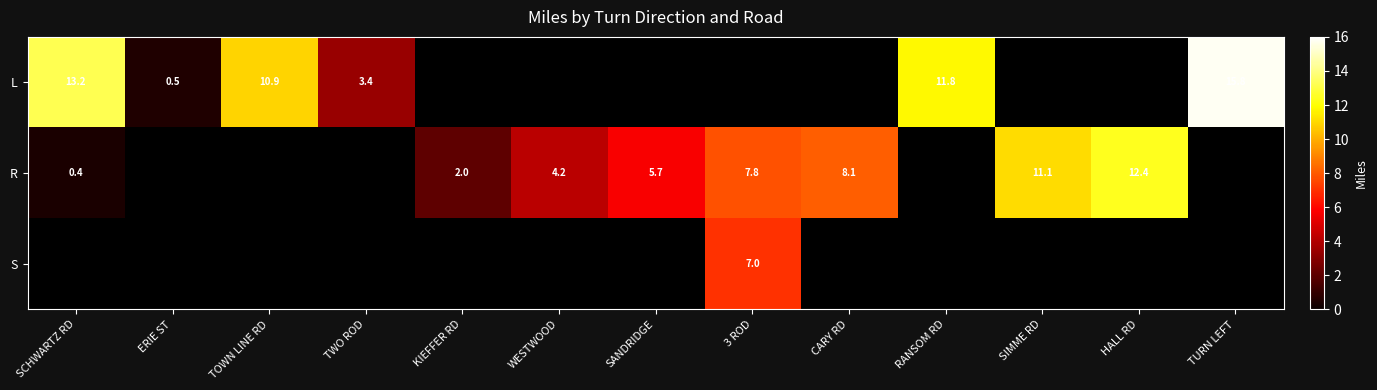

What is the minimum value shown in the chart?

0.4